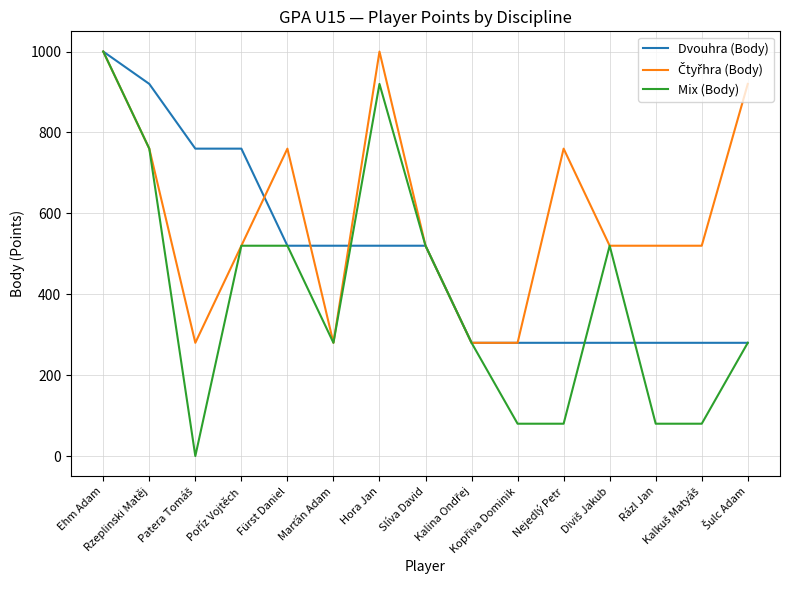

What is the difference between the highest and lowest values at Hora Jan?

480